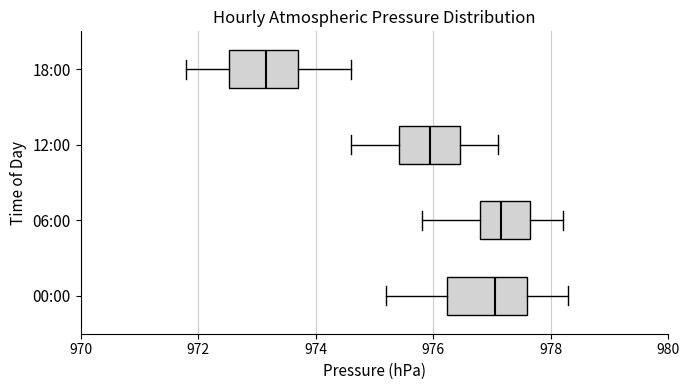

Where is the right edge of the box for 18:00 on the x-axis? The values are not printed on the chart, so give them approximately, as read against the axis.

973.8